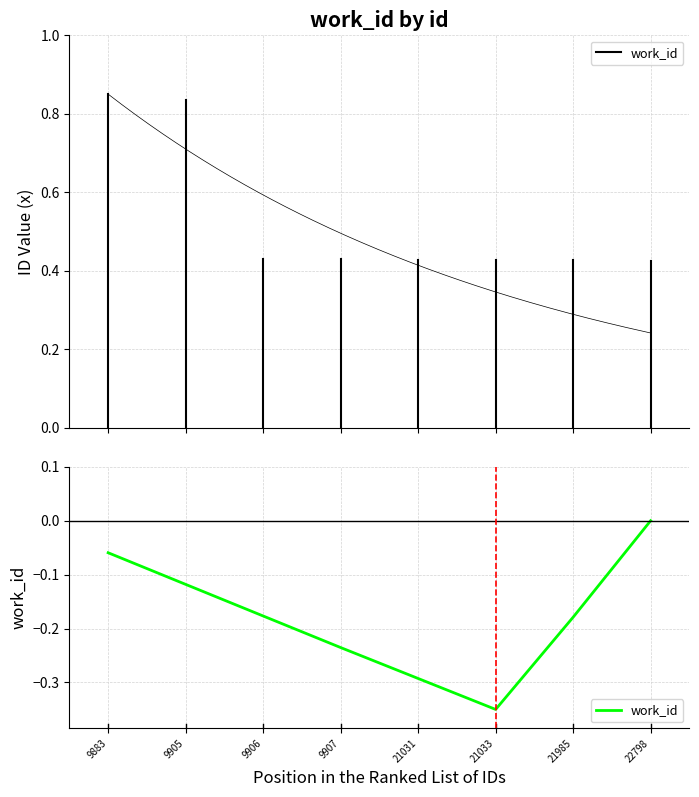

At which label is the value closest to 0?

22798